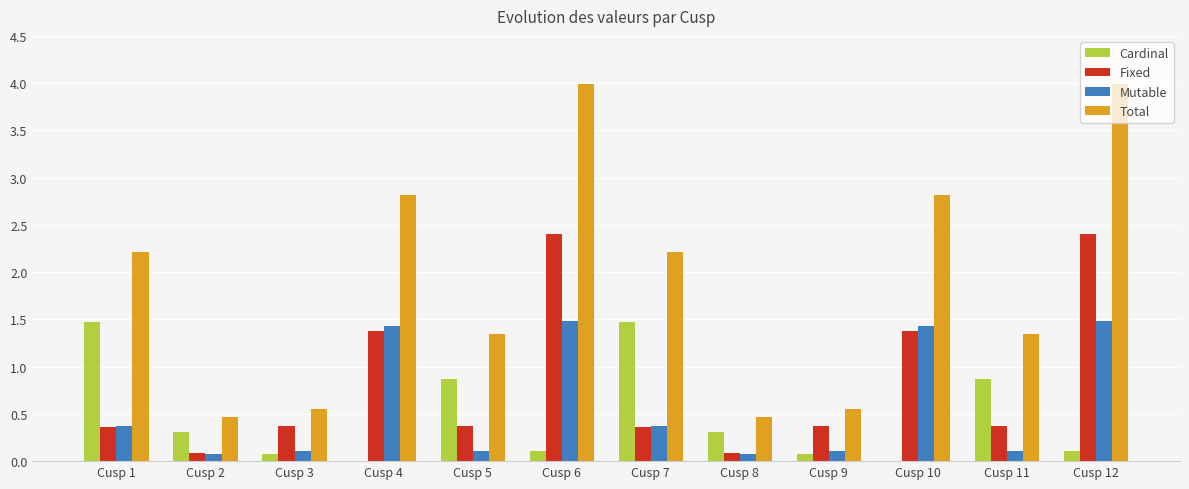

What is the total value across all series at Cusp 11?

2.7